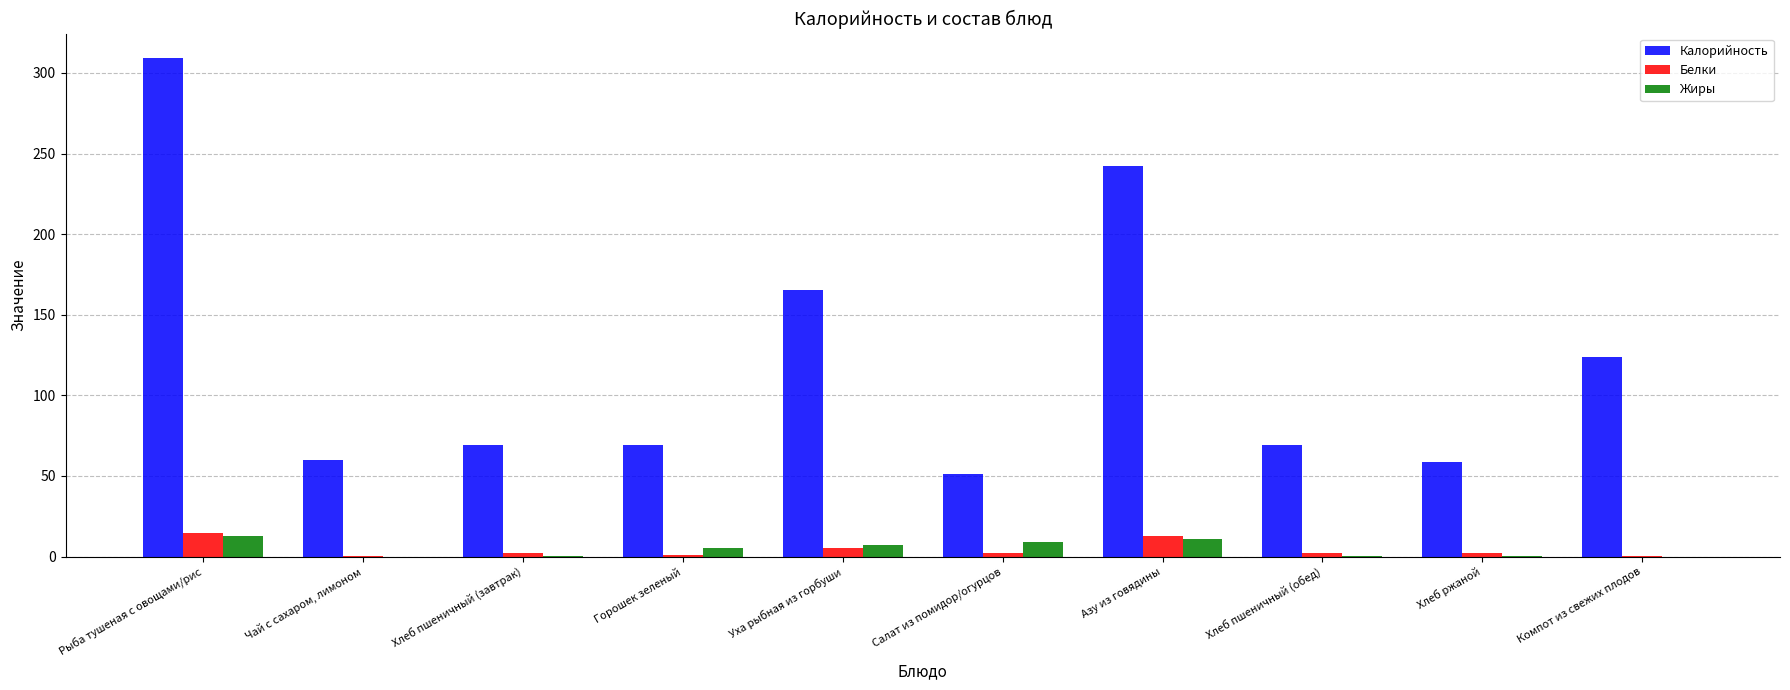

Is it true that Калорийность equals 540.1 at Рыба тушеная с овощами/рис?

False